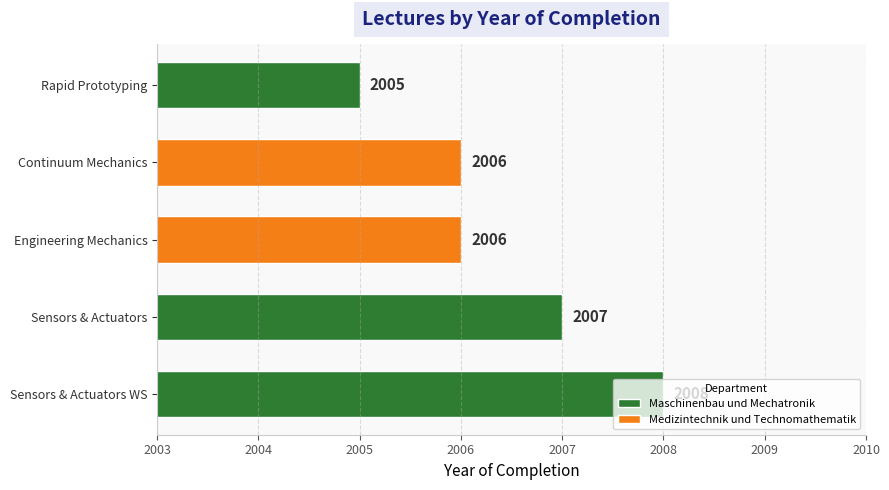

Reading right to left, list all the values displayed in this chart.

Rapid Prototyping=2005	Continuum Mechanics=2006	Engineering Mechanics=2006	Sensors & Actuators=2007	Sensors & Actuators WS=2008